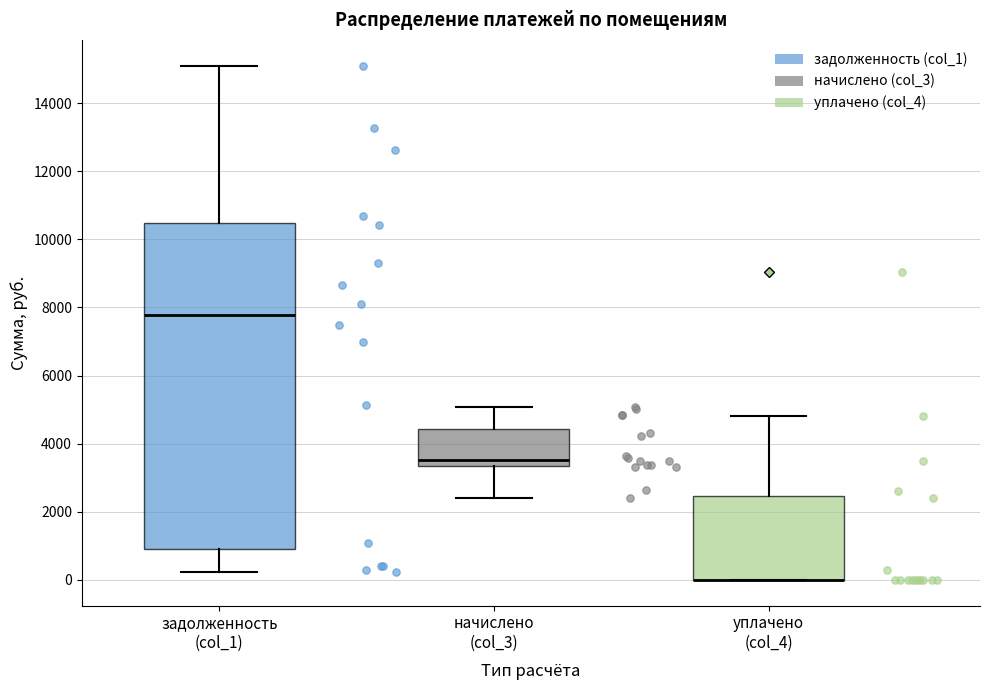

Reading left to right, transcribe this box plot: for each box, give where its median line is, the range the box spans, and where its two whiskers end, as read against the y-axis. The values are not printed on the chart, so give them approximately, as read against the axis.

задолженность (col_1): median 7800, box 1000 to 10400, whiskers 200 to 15200
начислено (col_3): median 3600, box 3400 to 4400, whiskers 2400 to 5000
уплачено (col_4): median 0 (drawn on the box's lower edge), box 0 to 2400, whiskers 0 to 4800